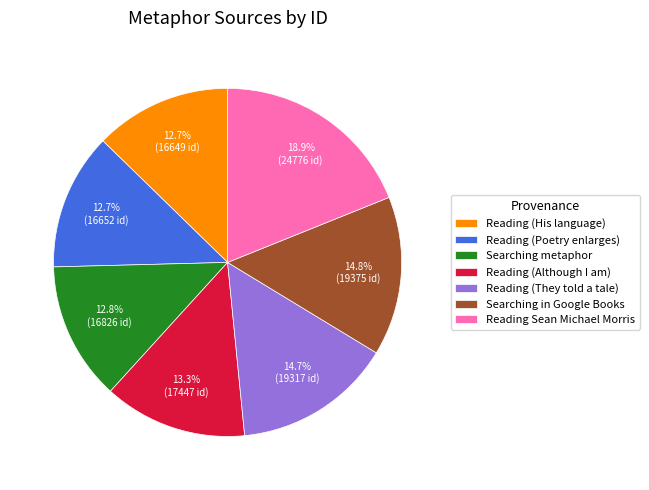

Does Reading (Poetry enlarges) account for over 50% of the chart?

No